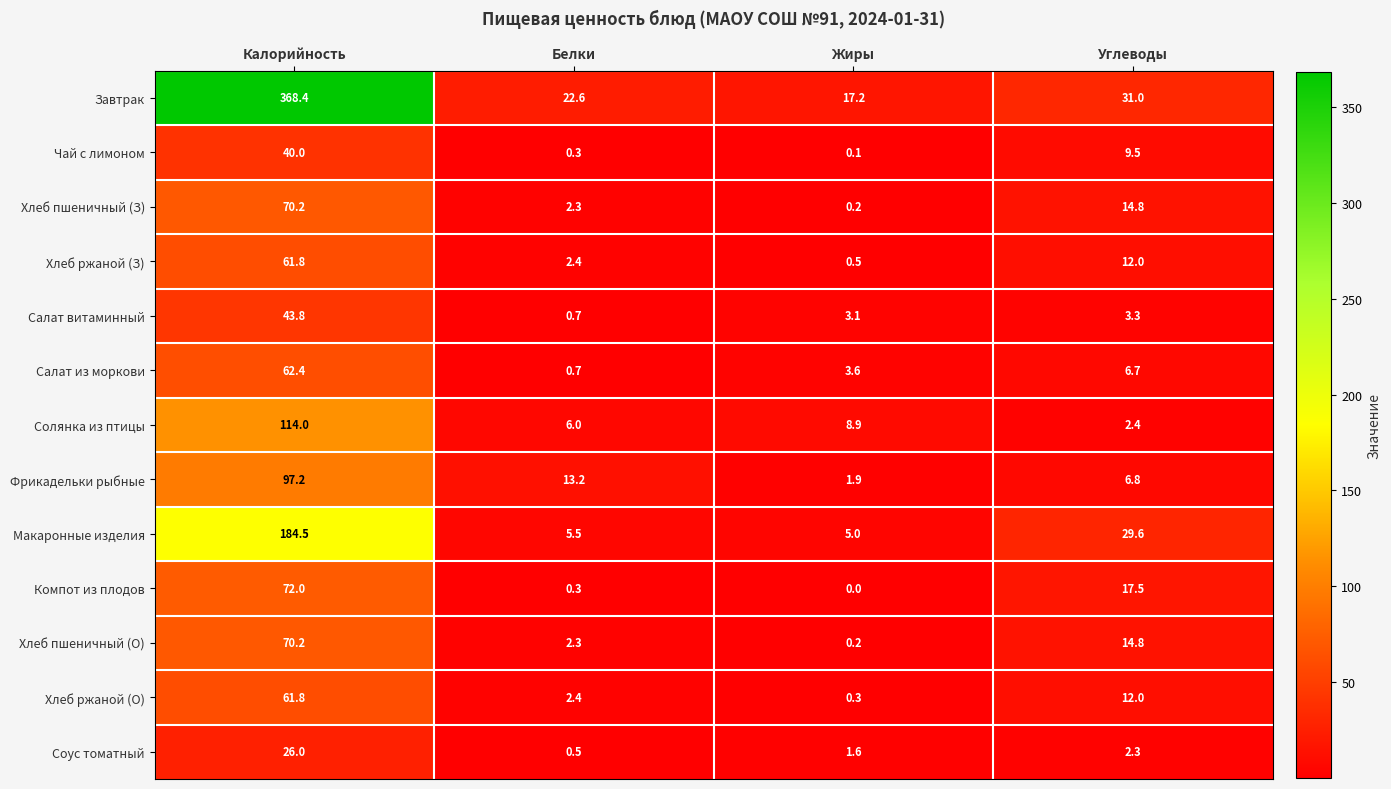

What is the difference between the maximum and second lowest values in the Соус томатный series?

24.4